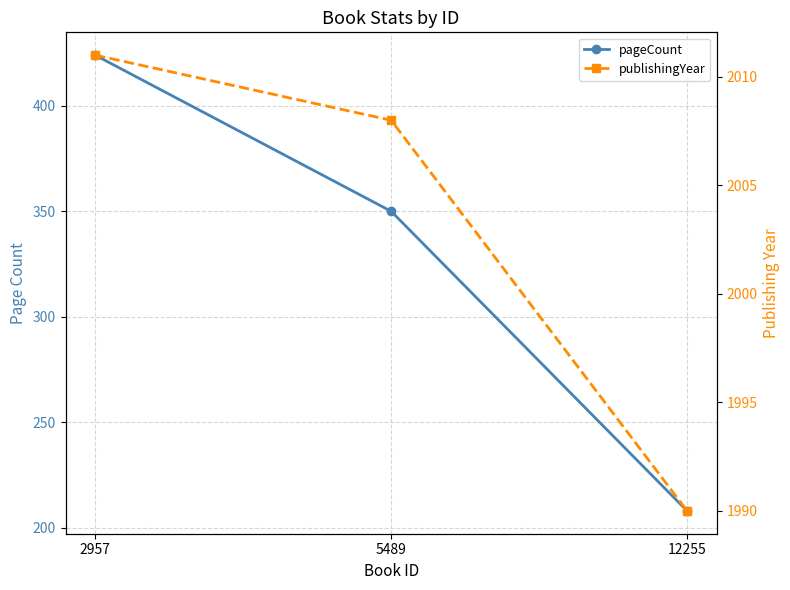

What is the maximum value shown in the chart?

2011